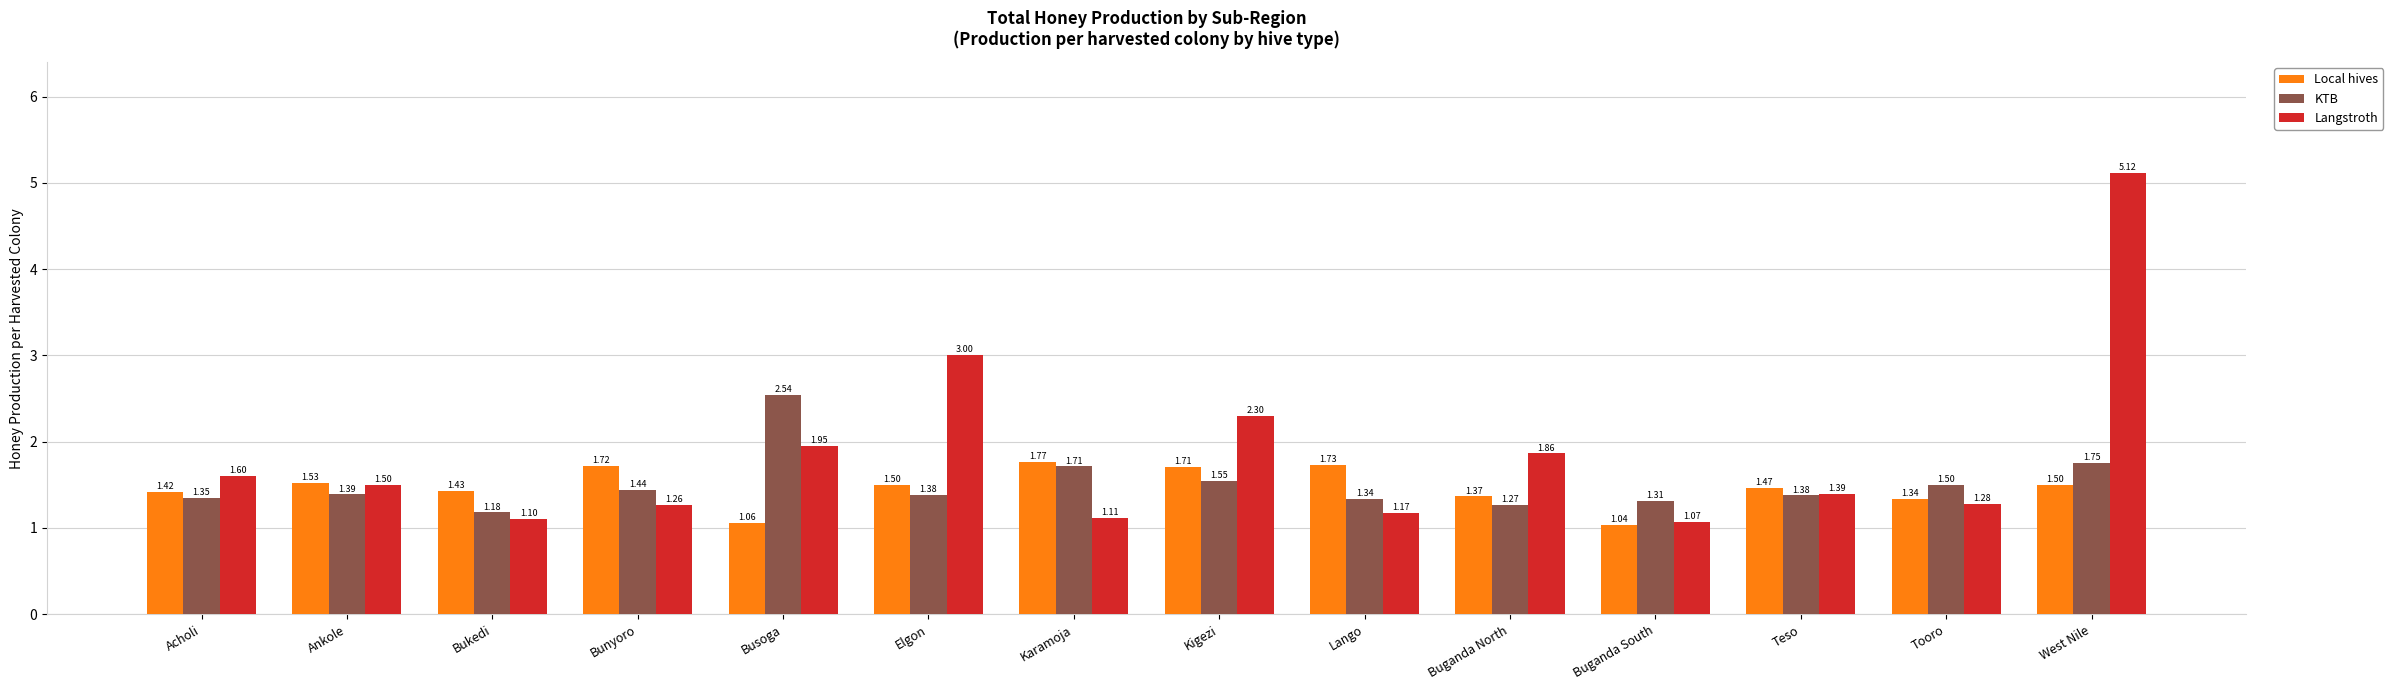

What is the maximum value shown in the chart?

5.1